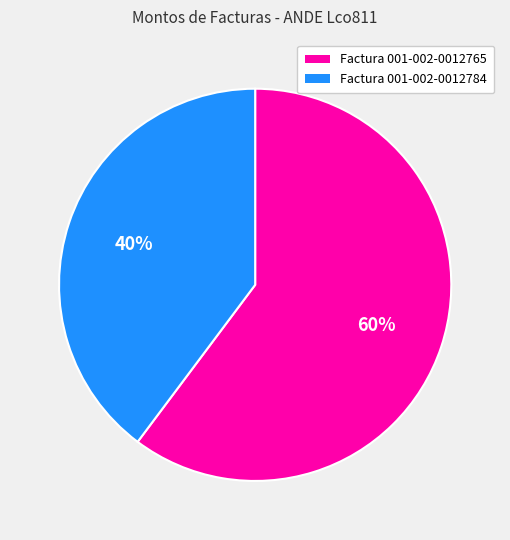

What percentage is the Factura 001-002-0012765 slice, to the nearest percent?

60%